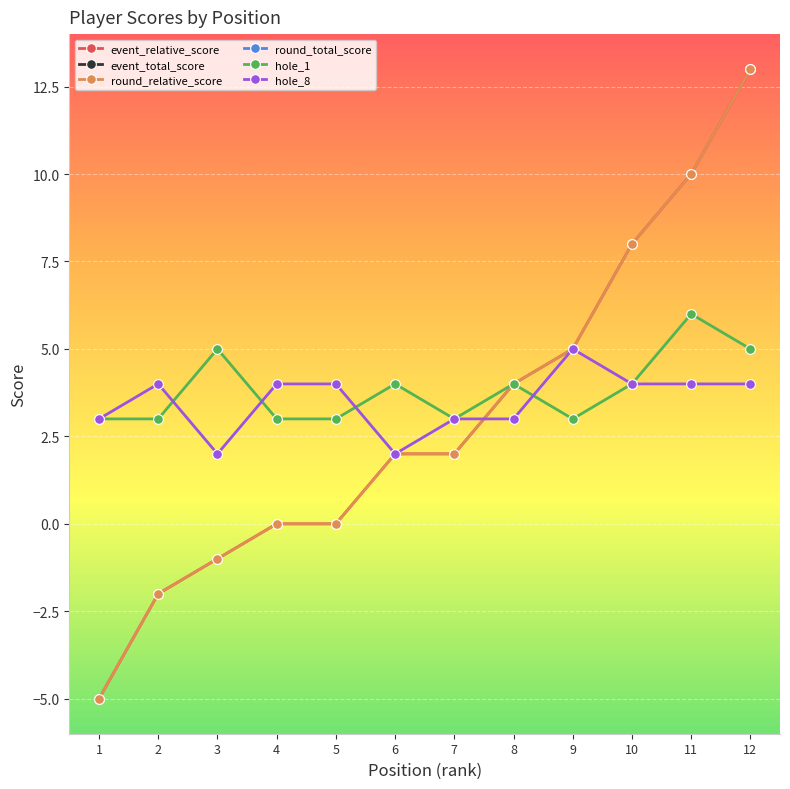

What is the total value across all series at 3?

115